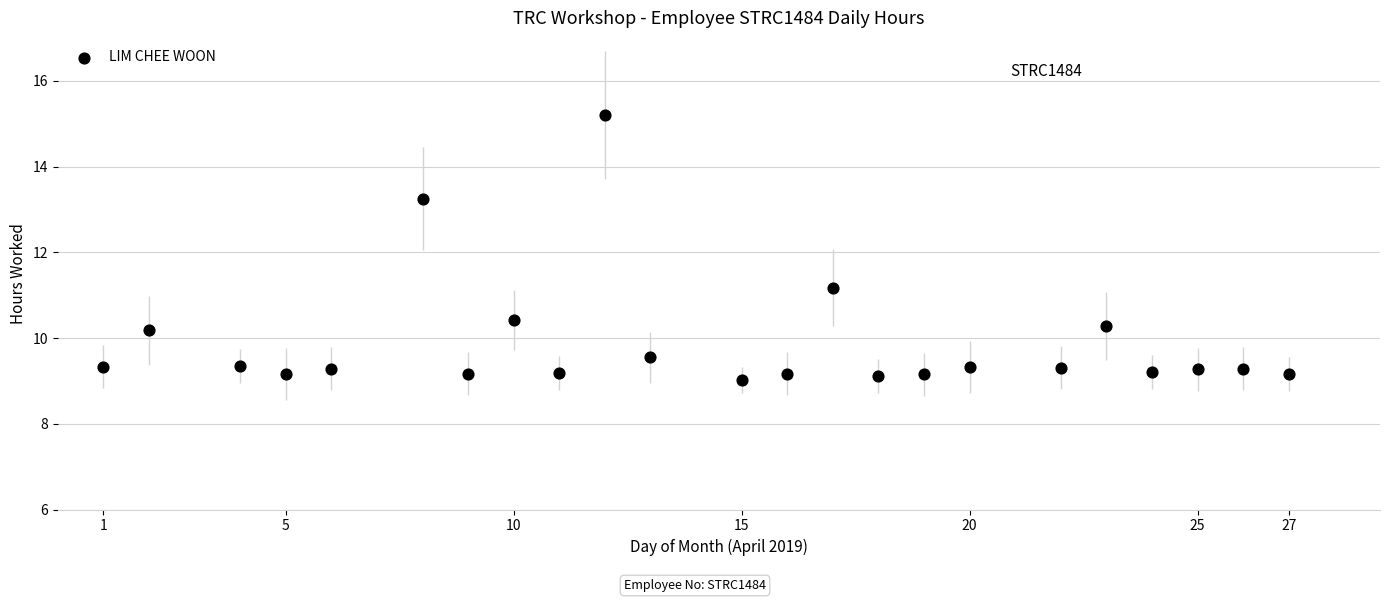

What Y value in the scatter plot is closest to 12?

11.2